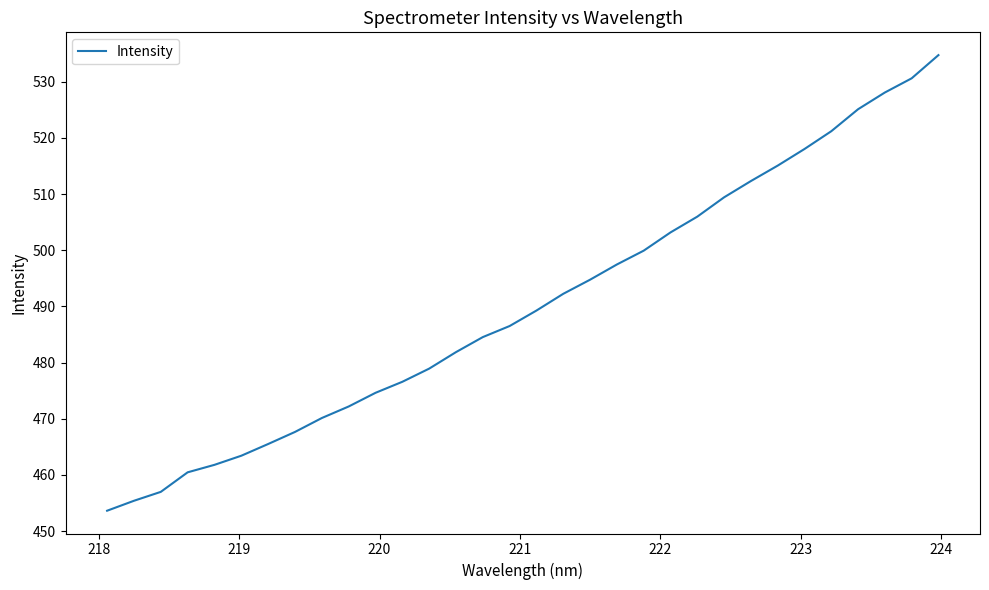

What is the minimum value shown in the chart?

453.6